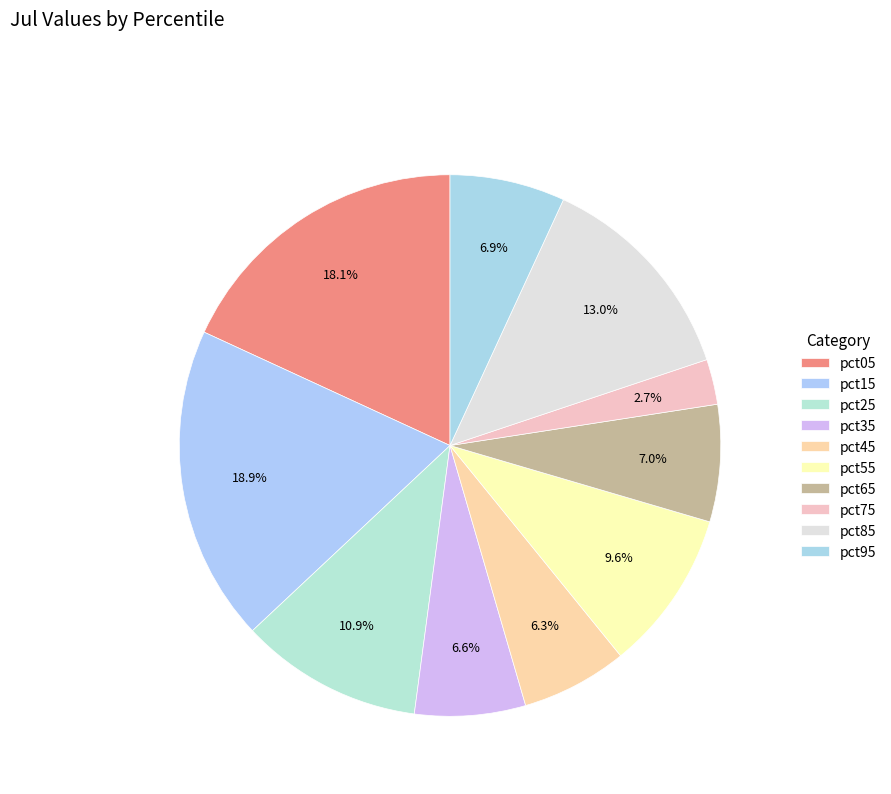

How many slices are in this pie chart?

10